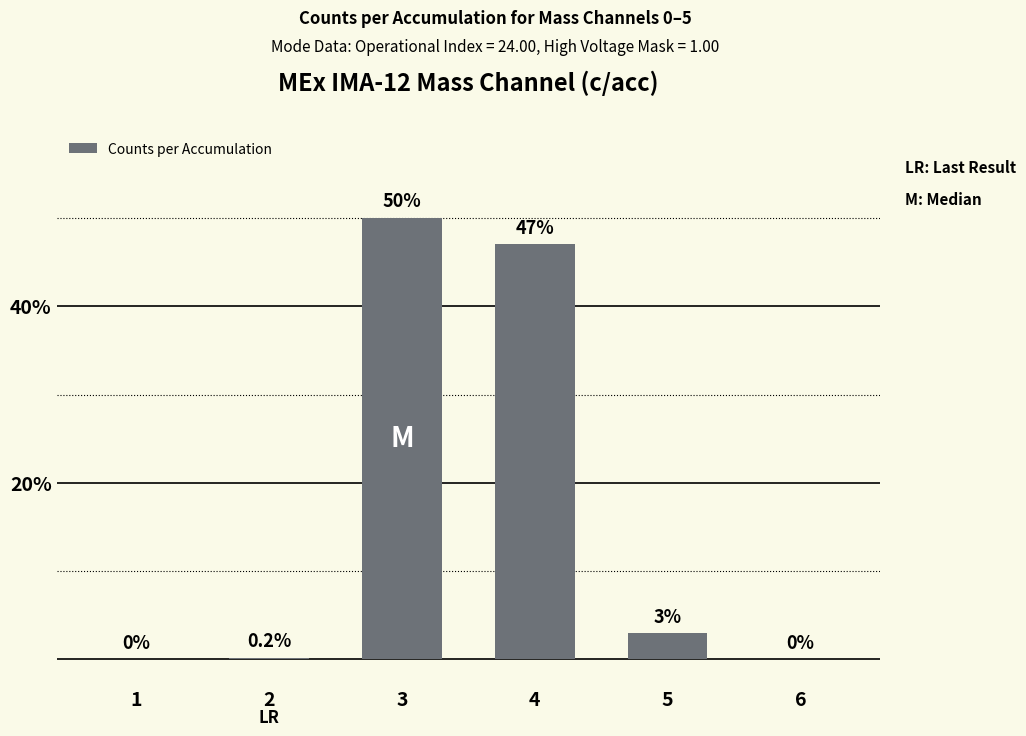

How many distinct data groups are displayed?

1